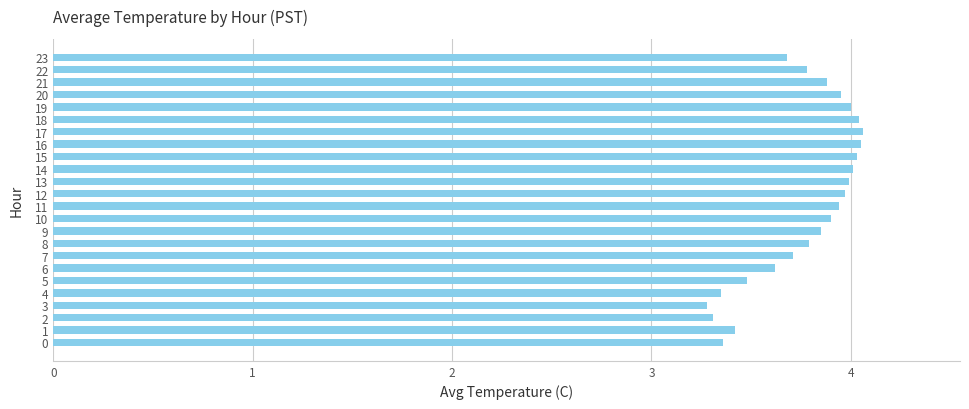

Count the number of categories in the chart.

24